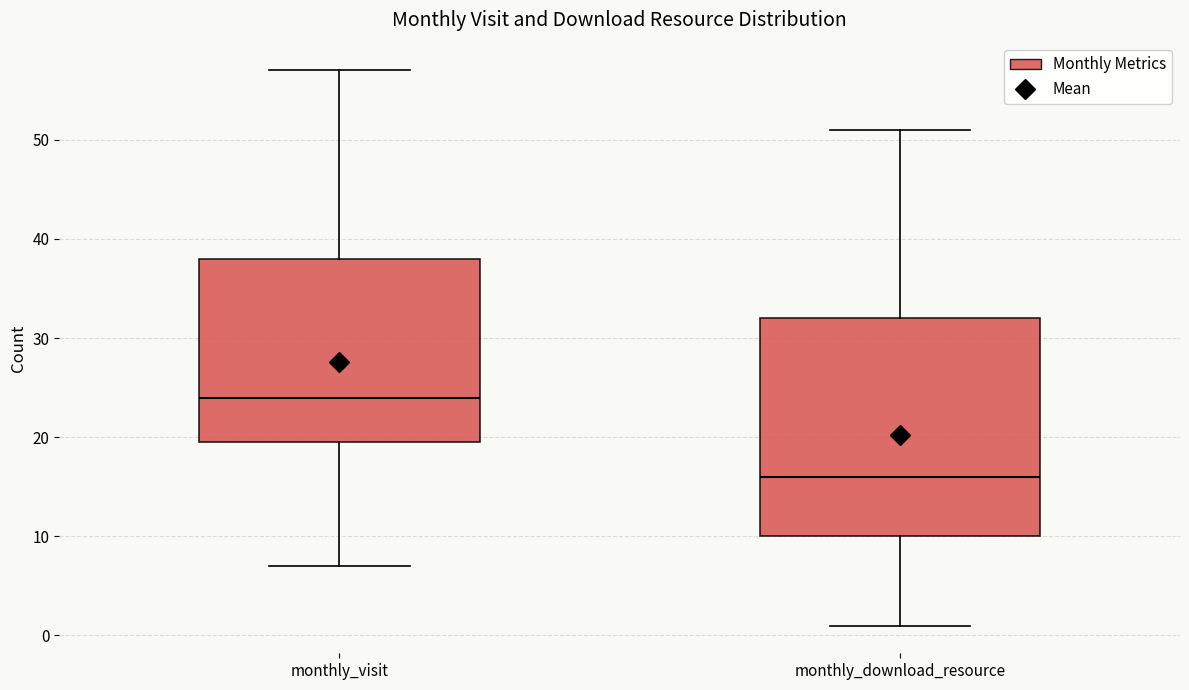

Comparing the boxes themselves (not the whiskers), which one is the tallest?

monthly_download_resource